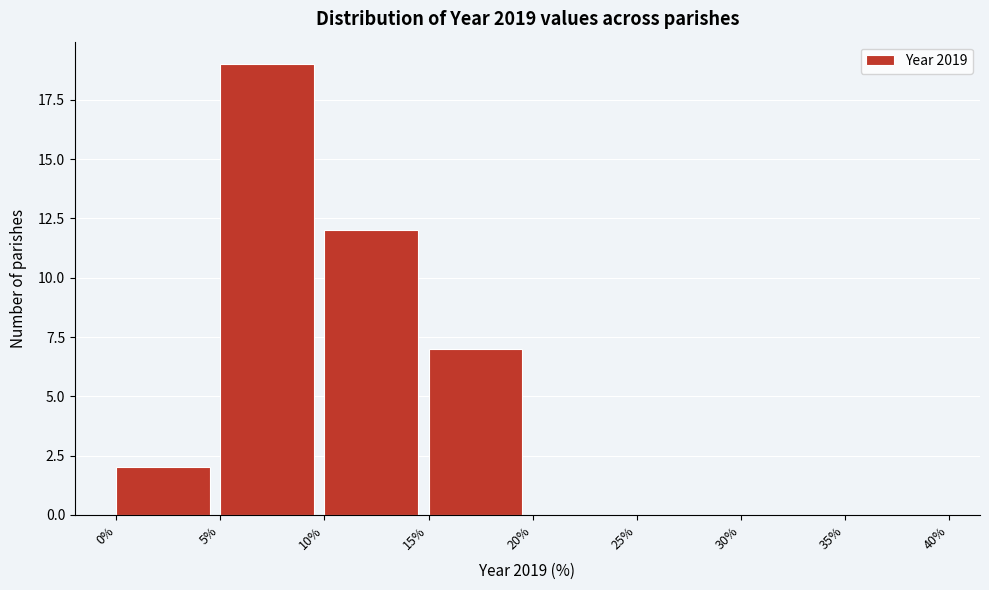

Reading left to right, transcribe this chart: for each bar, give the range it covers on the x-axis and its height. The values are not printed on the chart, so give them approximately, as read against the axis.

0% to 5%: 2
5% to 10%: 19
10% to 15%: 12
15% to 20%: 7
20% to 25%: 0
25% to 30%: 0
30% to 35%: 0
35% to 40%: 0